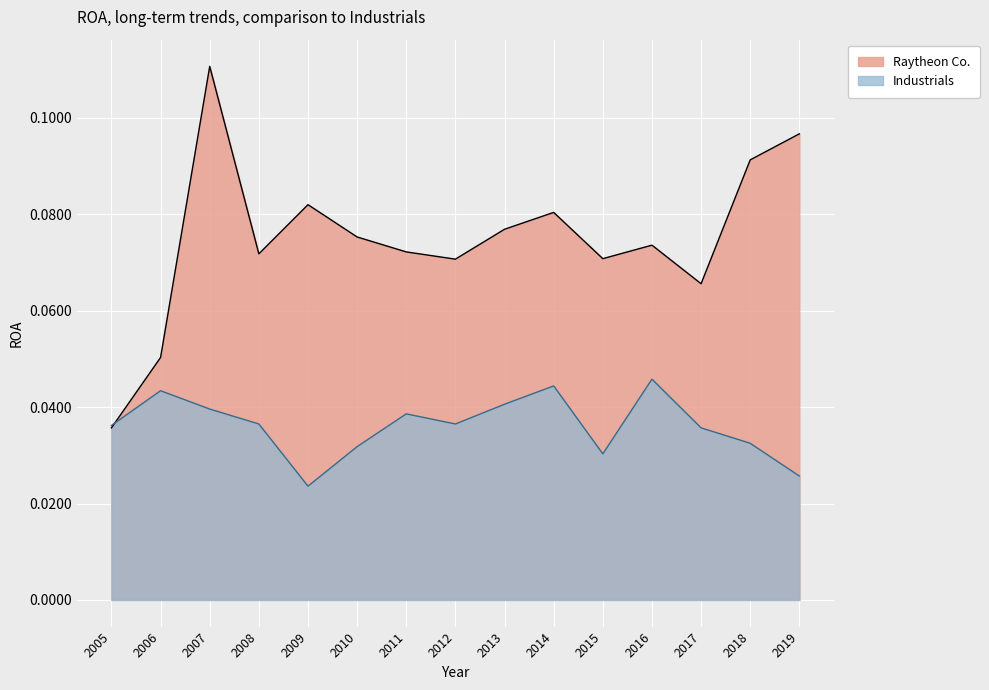

Between 2010 and 2013, which series saw the biggest shift?

Industrials